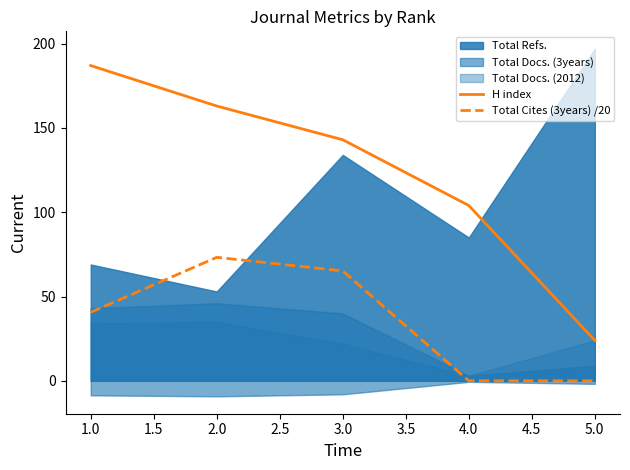

List the labels in order of H index value, smallest first.

5.0, 4.0, 3.0, 2.0, 1.0